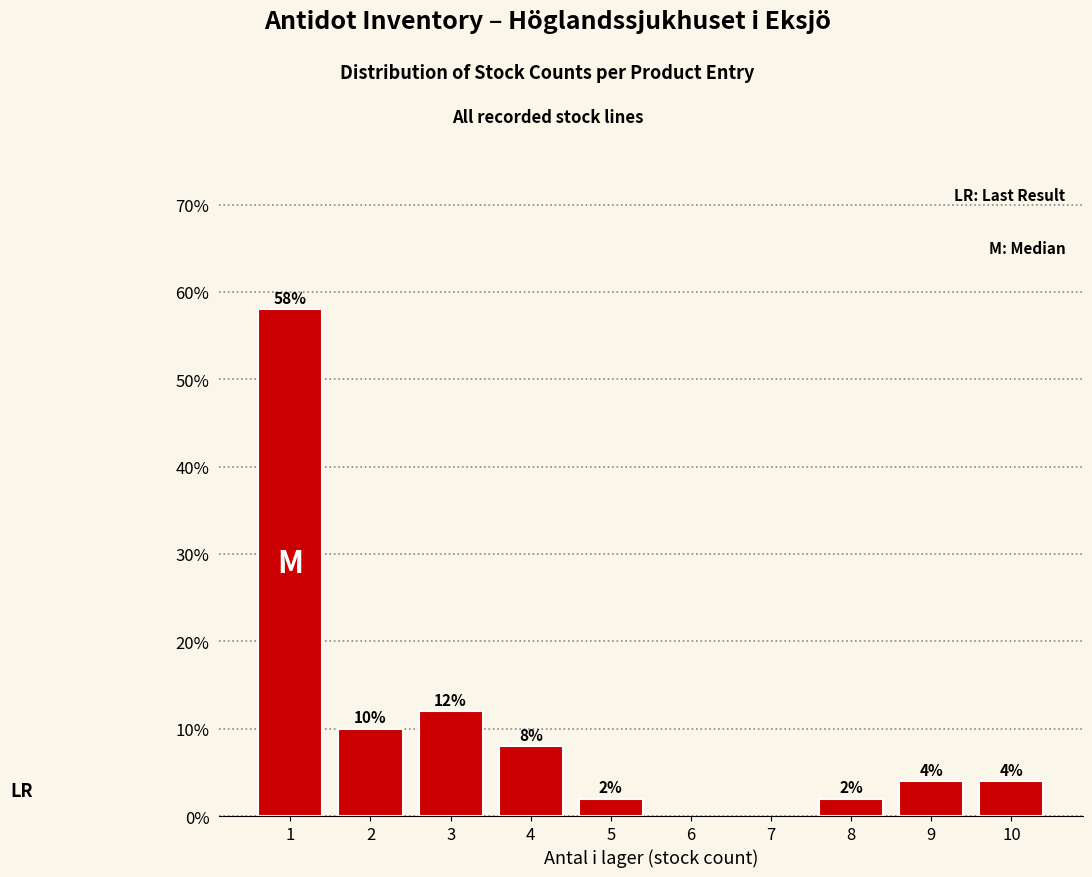

Are the bars horizontal?

No